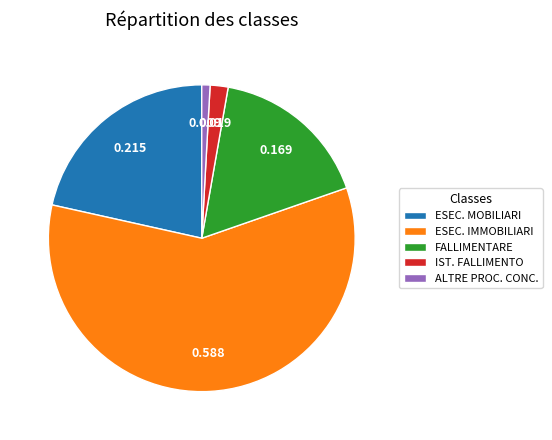

Is there any slice that represents more than half of the pie?

Yes